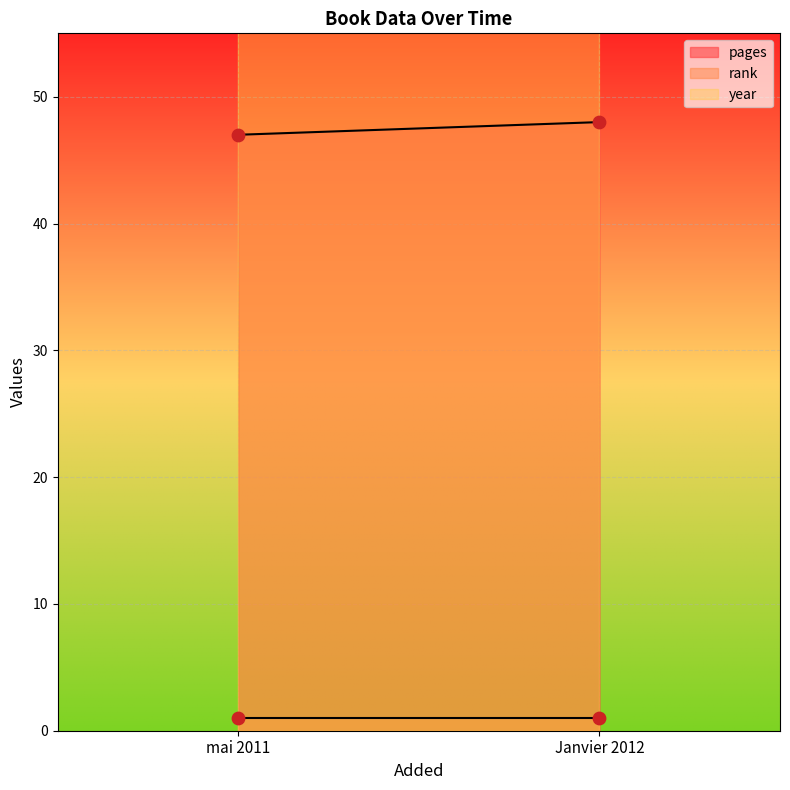

At which category is the sum across all series the highest?

Janvier 2012